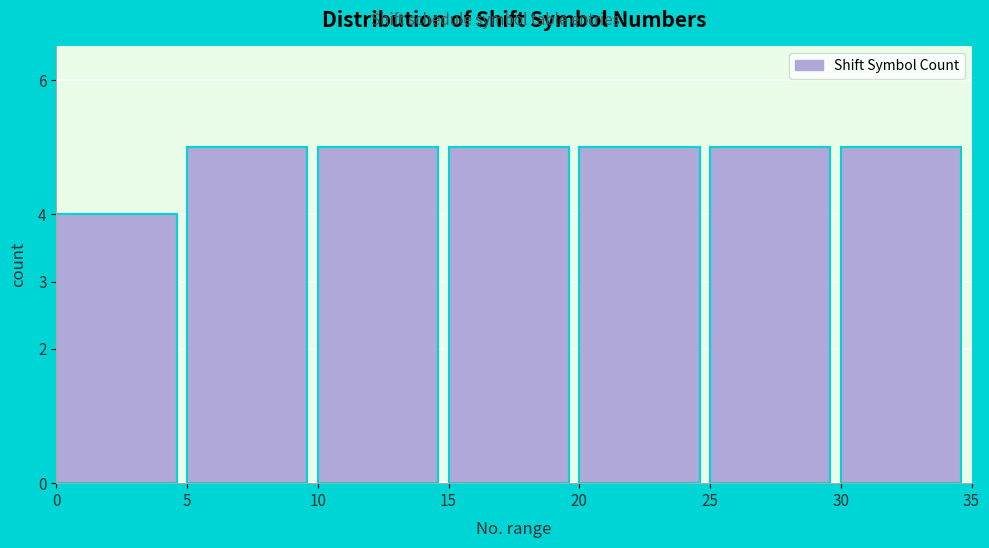

How tall is the bar that spans 30 to 35 on the x-axis? The values are not printed on the chart, so give them approximately, as read against the axis.

5